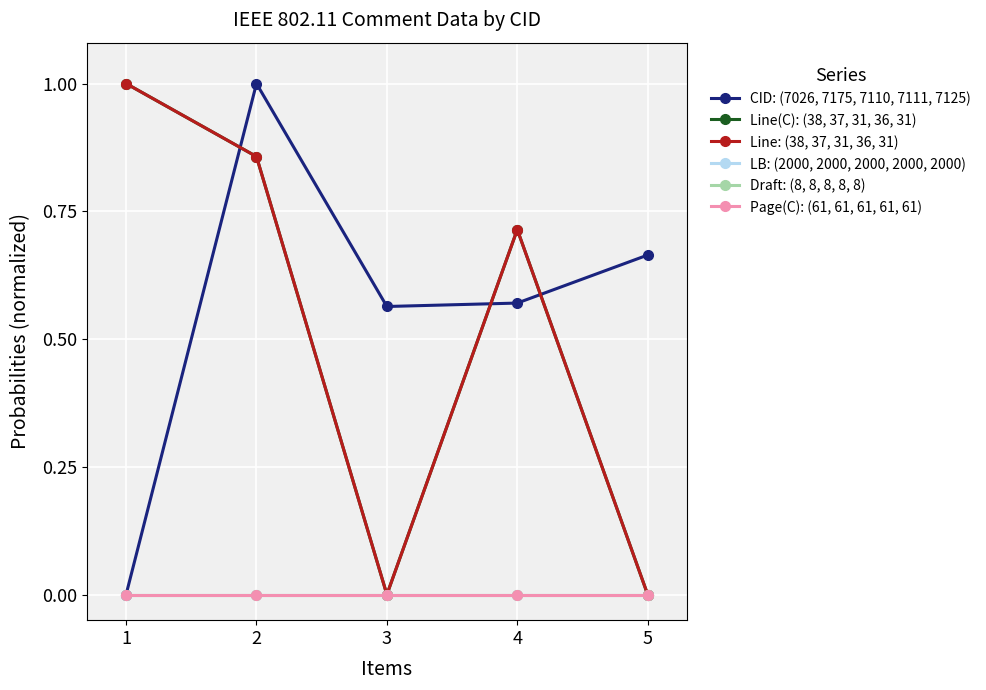

At which label does Line: (38, 37, 31, 36, 31) reach its peak?

1